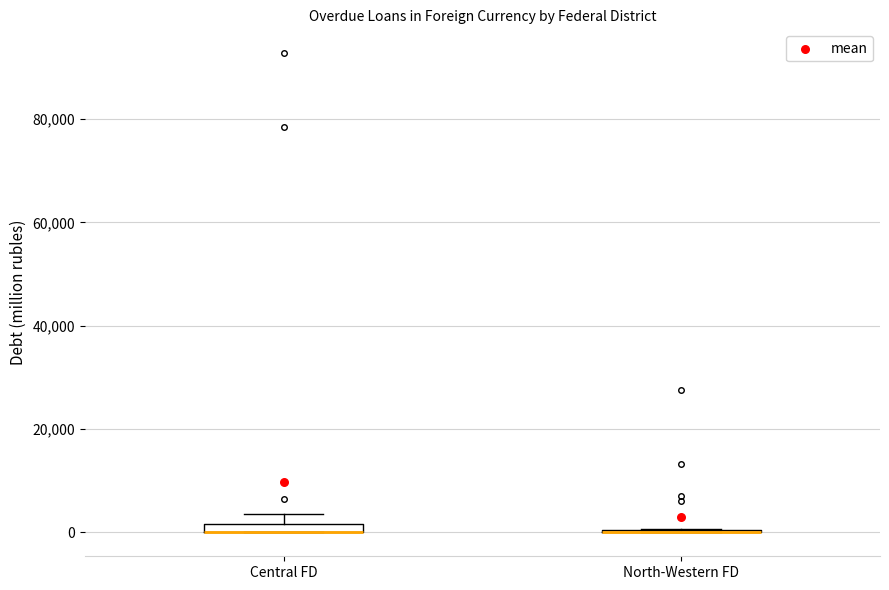

Where is the lower edge of the box for Central FD on the y-axis? The values are not printed on the chart, so give them approximately, as read against the axis.

0